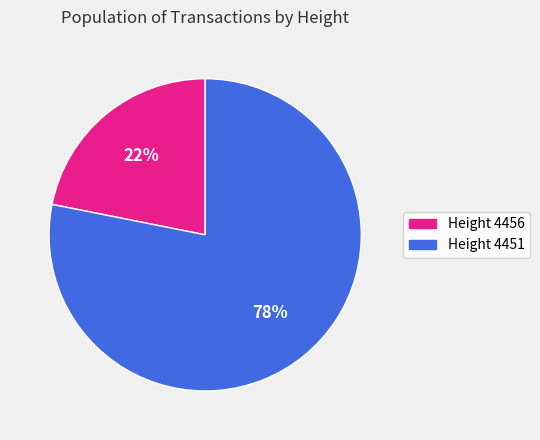

Count the number of slices in the pie.

2